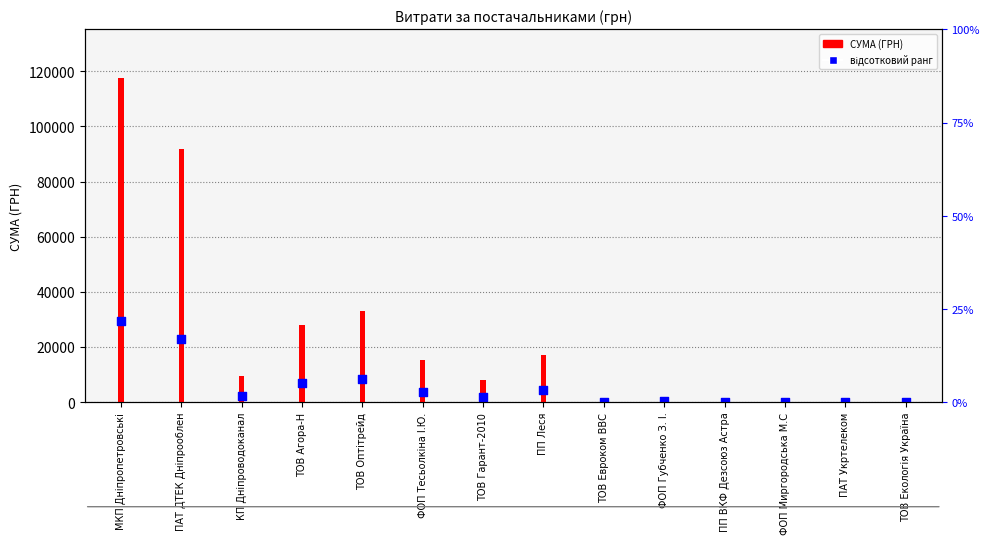

Which has a higher value, ТОВ Гарант-2010 or ПАТ Укртелеком?

ТОВ Гарант-2010